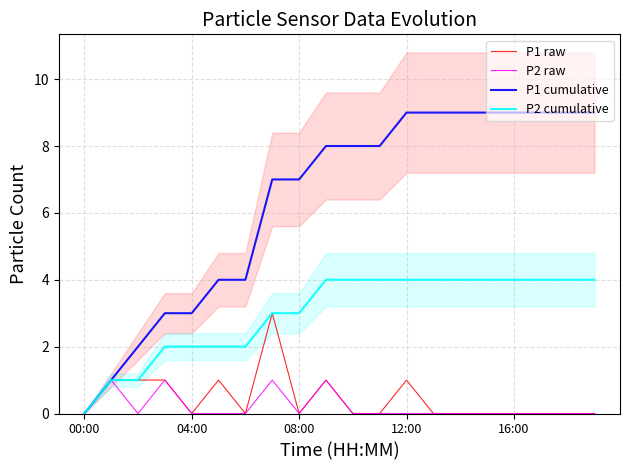

List the series in order of their peak value, lowest first.

P2 raw, P1 raw, P2 cumulative, P1 cumulative